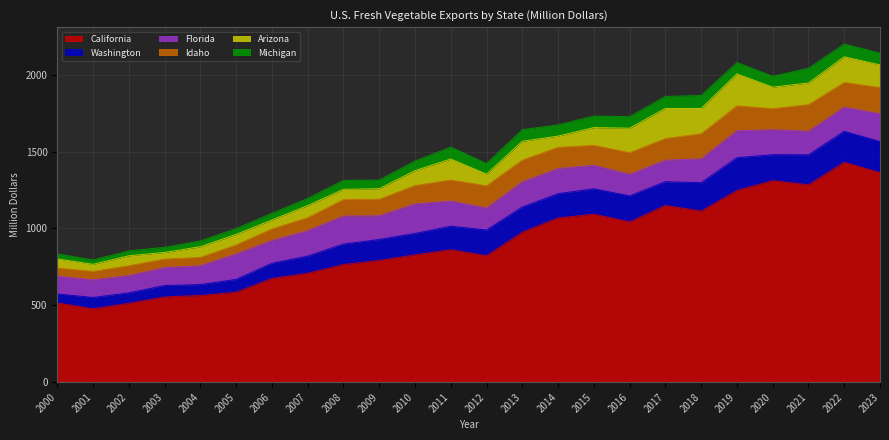

What is the lowest value of the Idaho series?

52.7